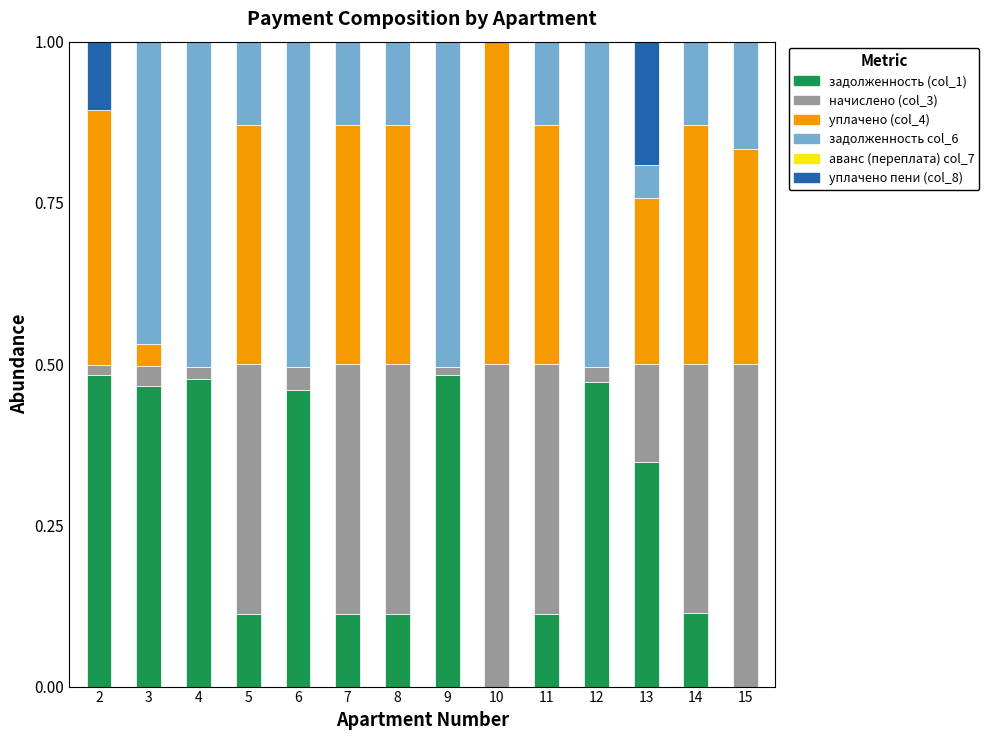

What is the sum of all задолженность (col_1) values?

3.8